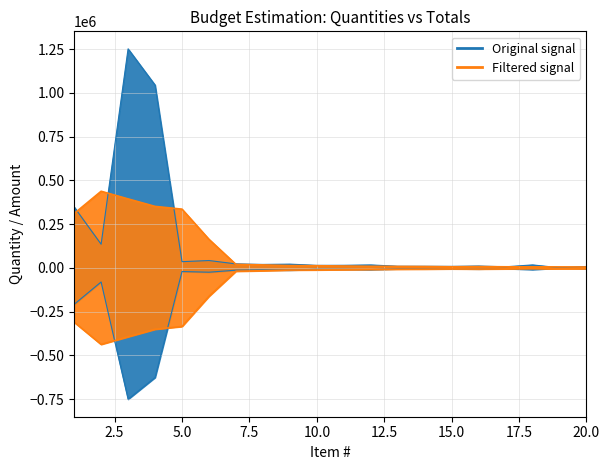

Approximately how many times larger is the value at 13 compared to 14?

1.0